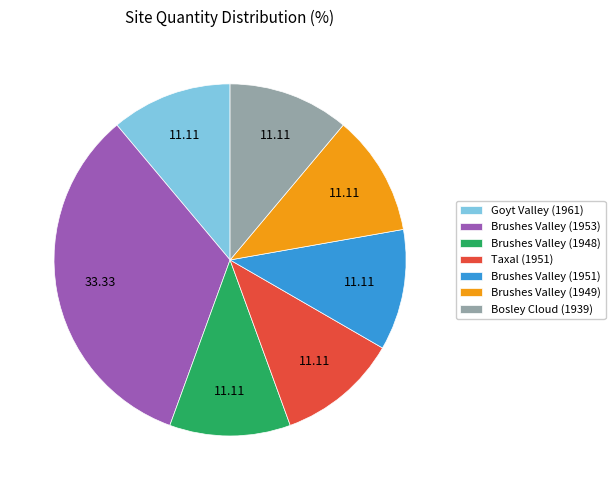

Does Brushes Valley (1953) account for over 50% of the chart?

No